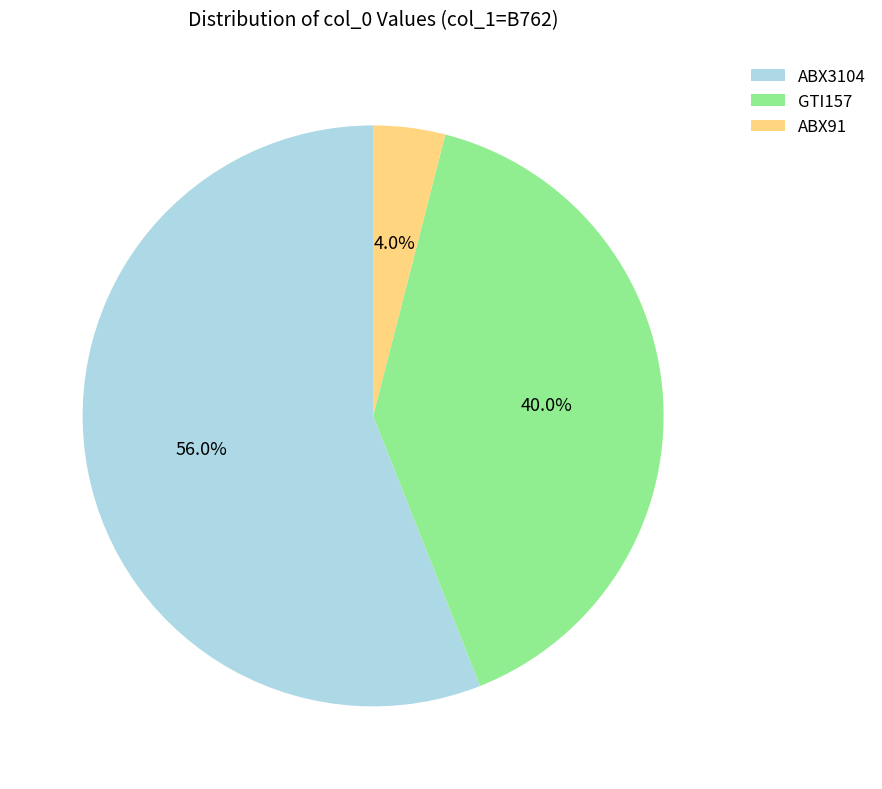

To the nearest percent, what is the difference between the largest and smallest slice percentages?

52%